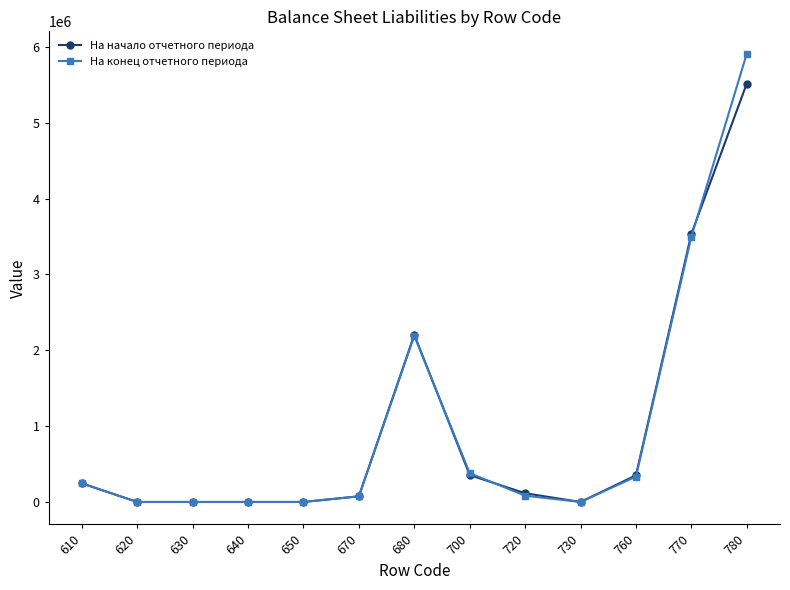

What is the highest value of the На начало отчетного периода series?

5517885.1